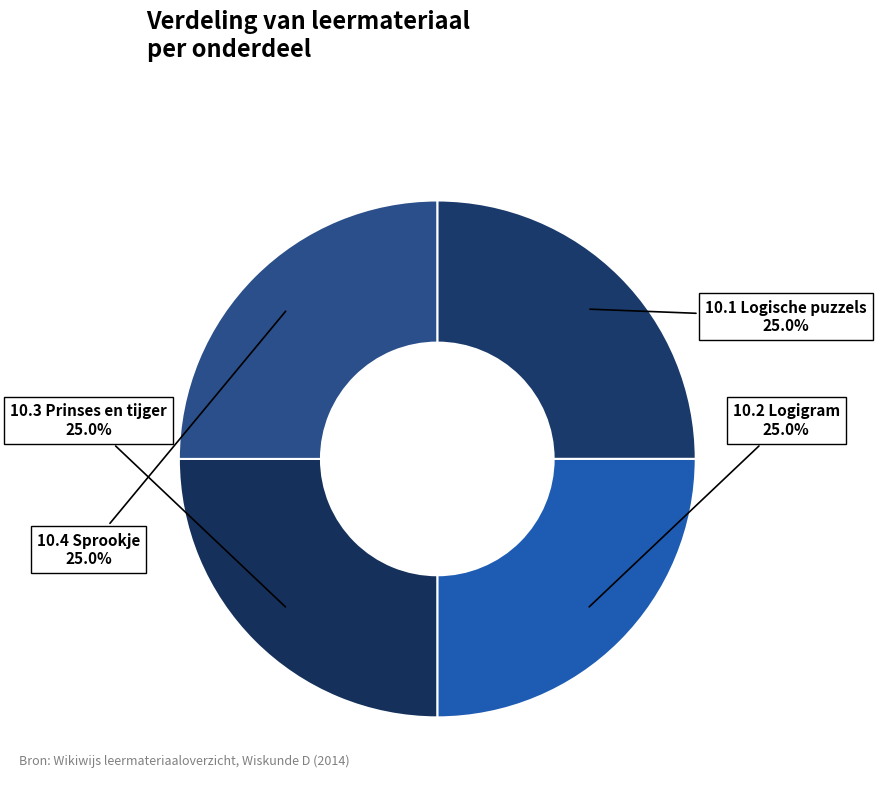

Combined, what portion of the pie is 10.3 Prinses en tijger and 10.4 Sprookje?

50.0%